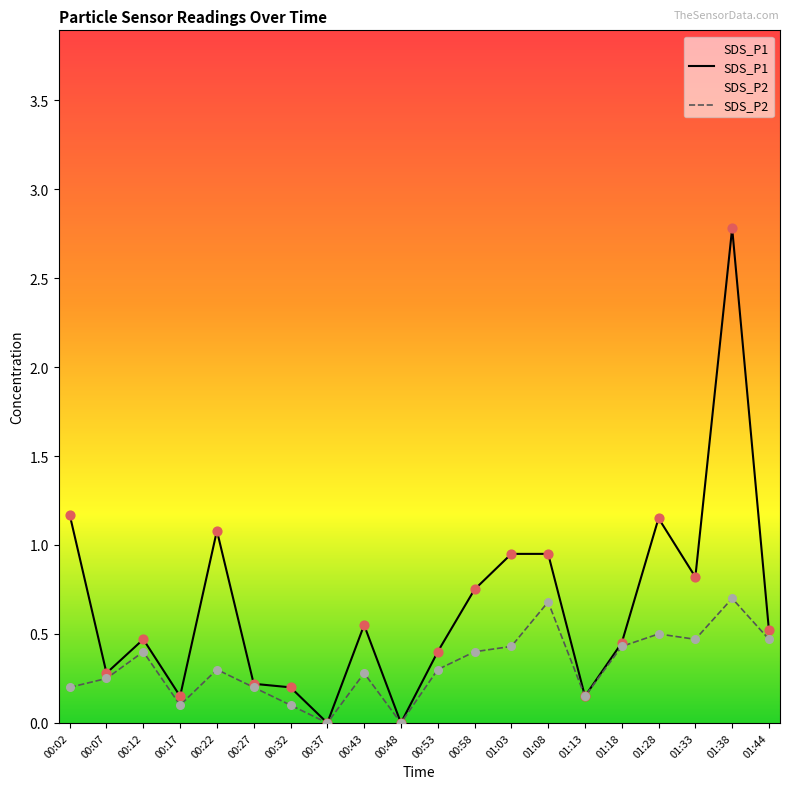

What are all the series names shown in the legend?

SDS_P1, SDS_P2